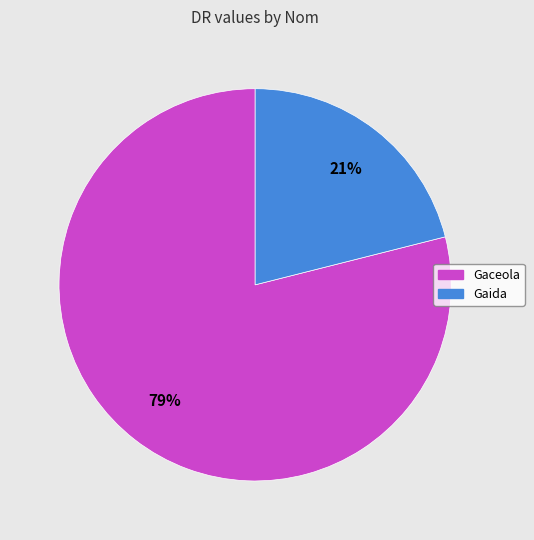

How many slices are in this pie chart?

2